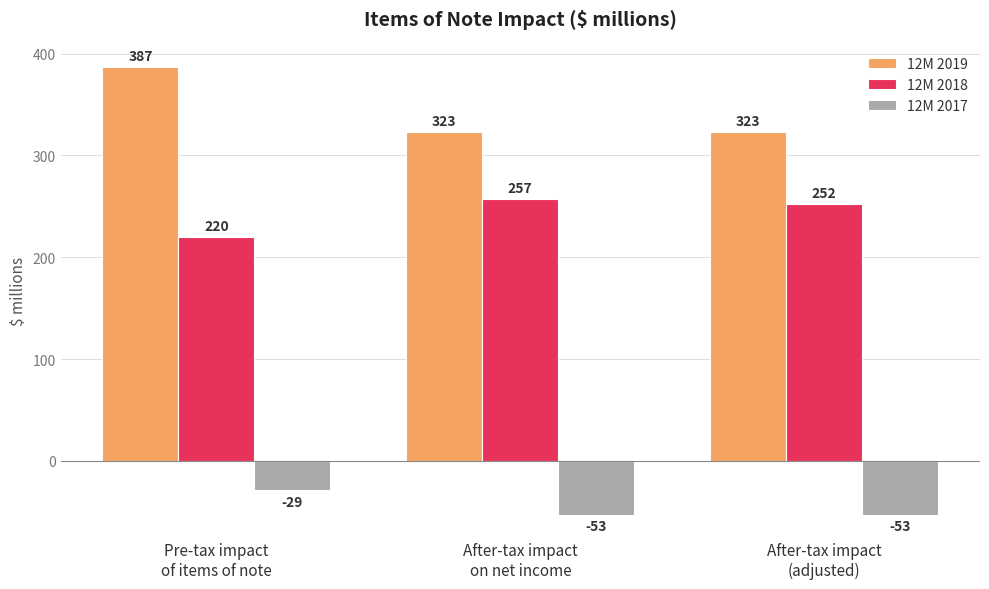

At which category is the sum across all series the highest?

Pre-tax impact
of items of note